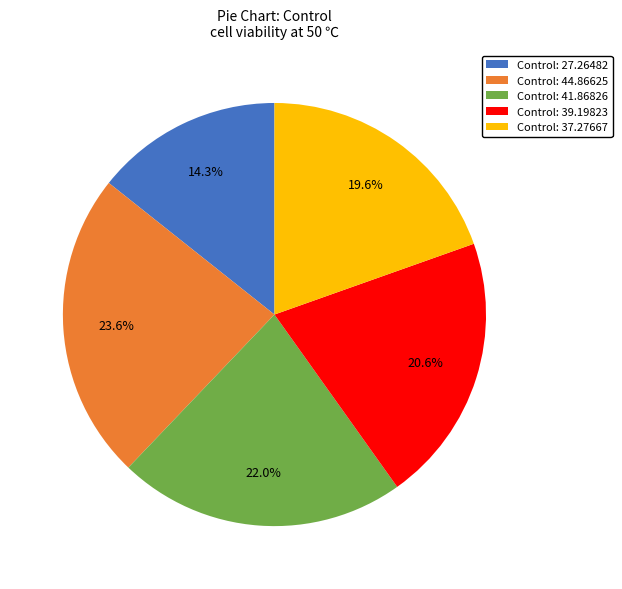

Which slice is the largest?

Control: 44.86625